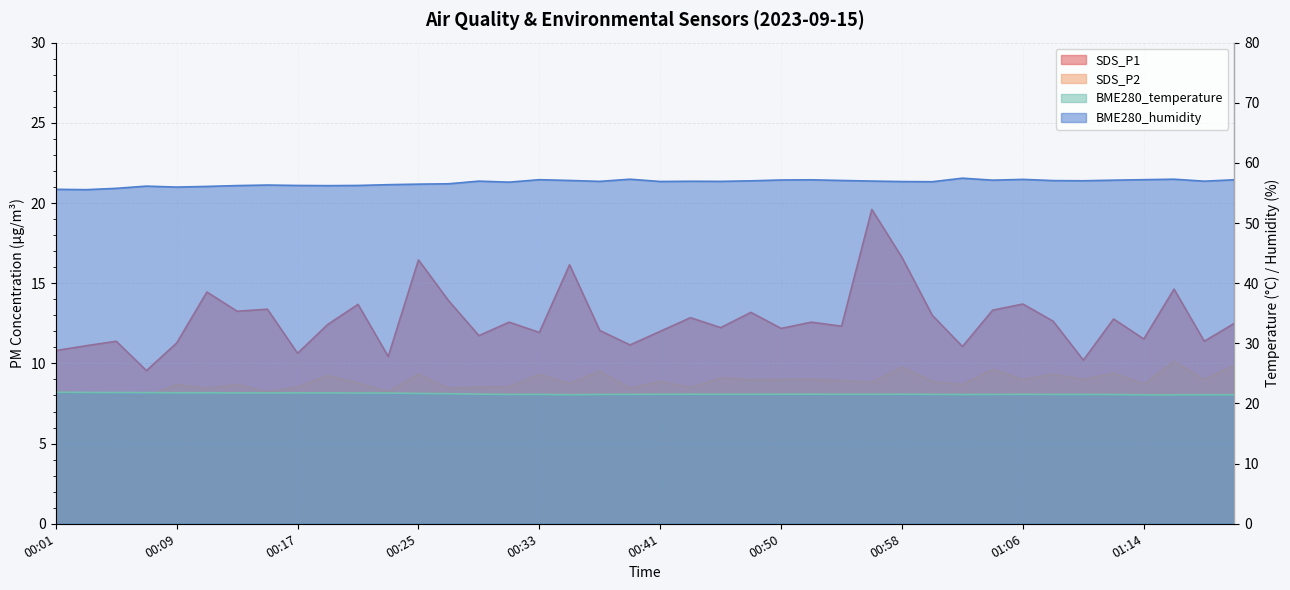

True or false: BME280_temperature has more than 2 points higher than both neighbors.

True